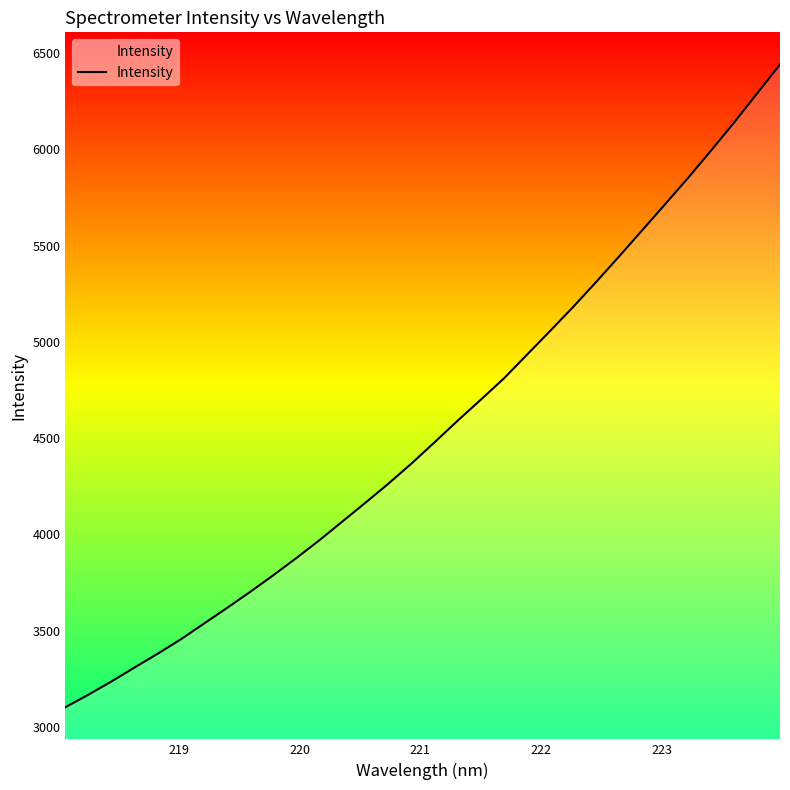

What is the difference between the maximum and minimum values?

3337.6